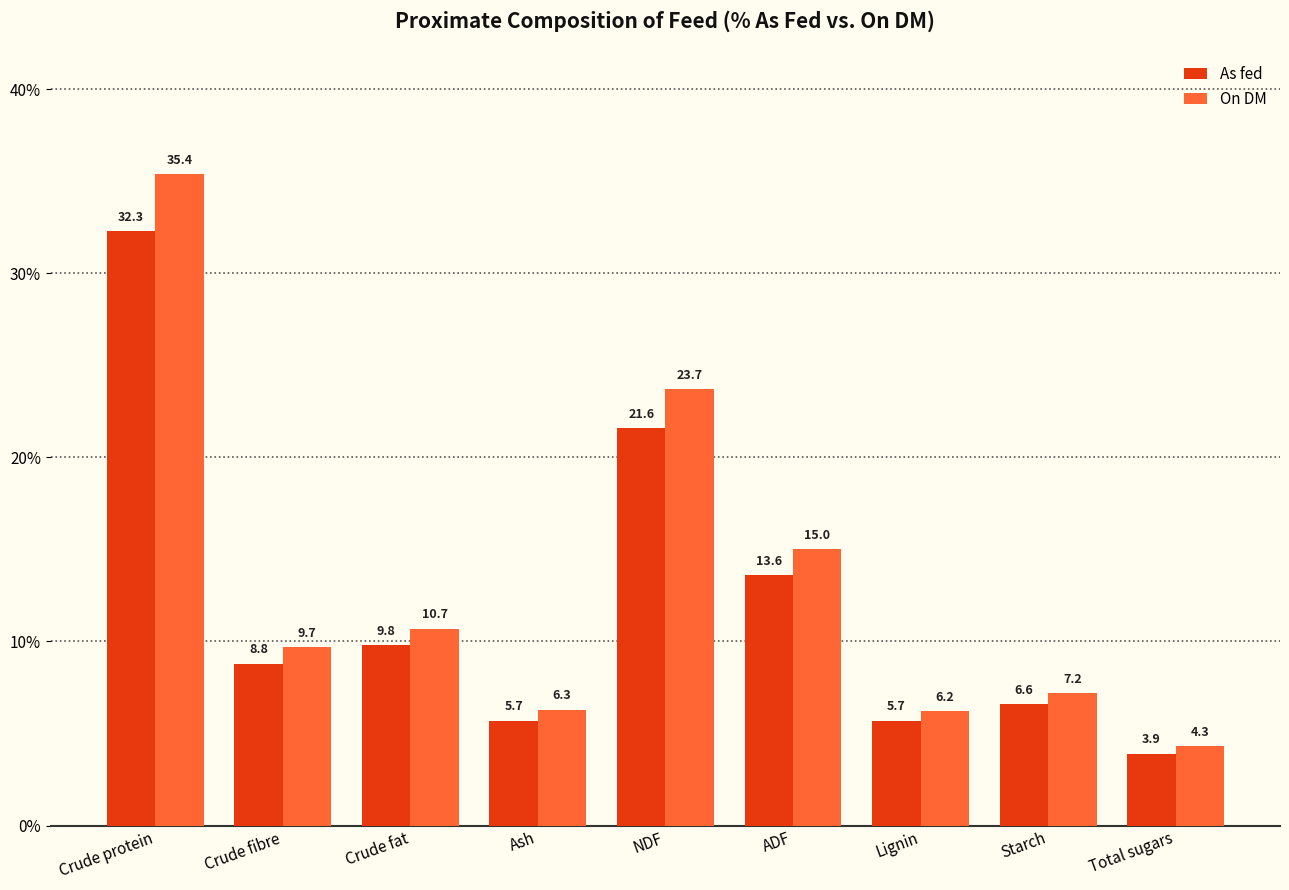

Reading right to left, list all the values displayed in this chart.

As fed: 3.9	6.6	5.7	13.6	21.6	5.7	9.8	8.8	32.3
On DM: 4.3	7.2	6.2	15.0	23.7	6.3	10.7	9.7	35.4